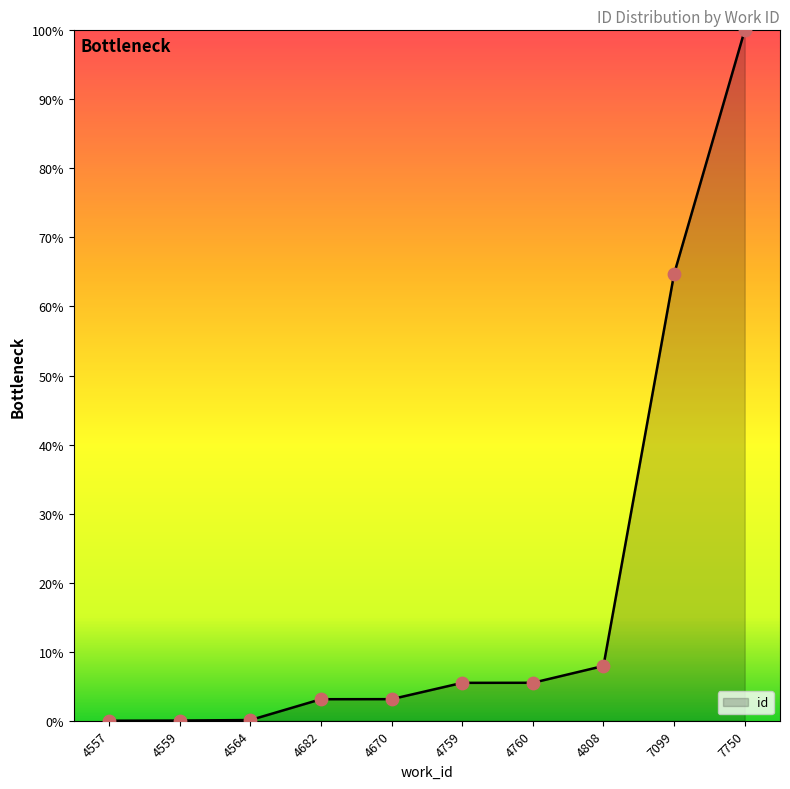

What is the ratio of the value at 4760 to the value at 7750?

0.1